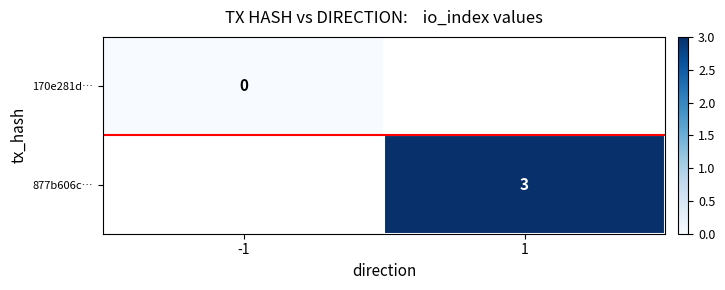

Is it true that 877b606c… equals 5 at 1?

False